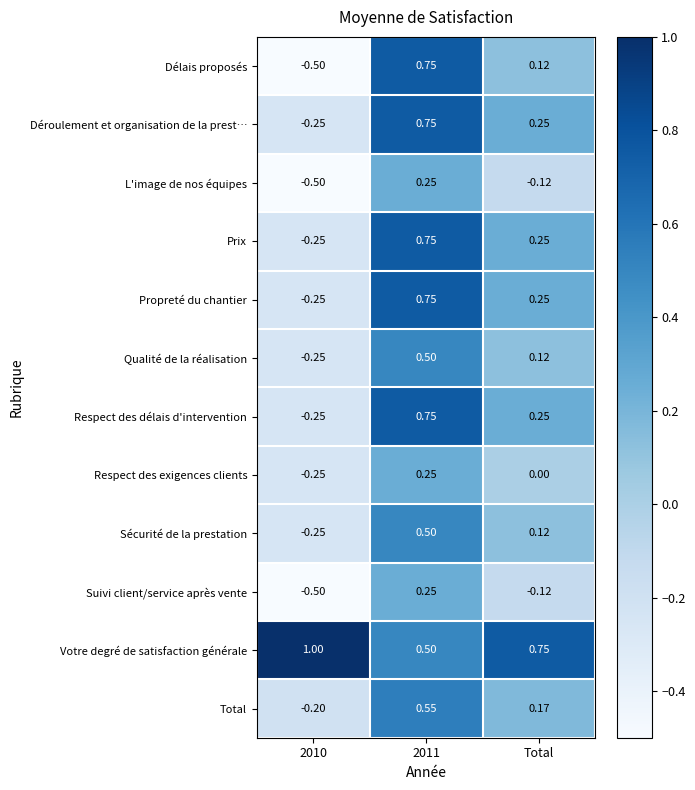

At which label is Total closest to 0?

Total